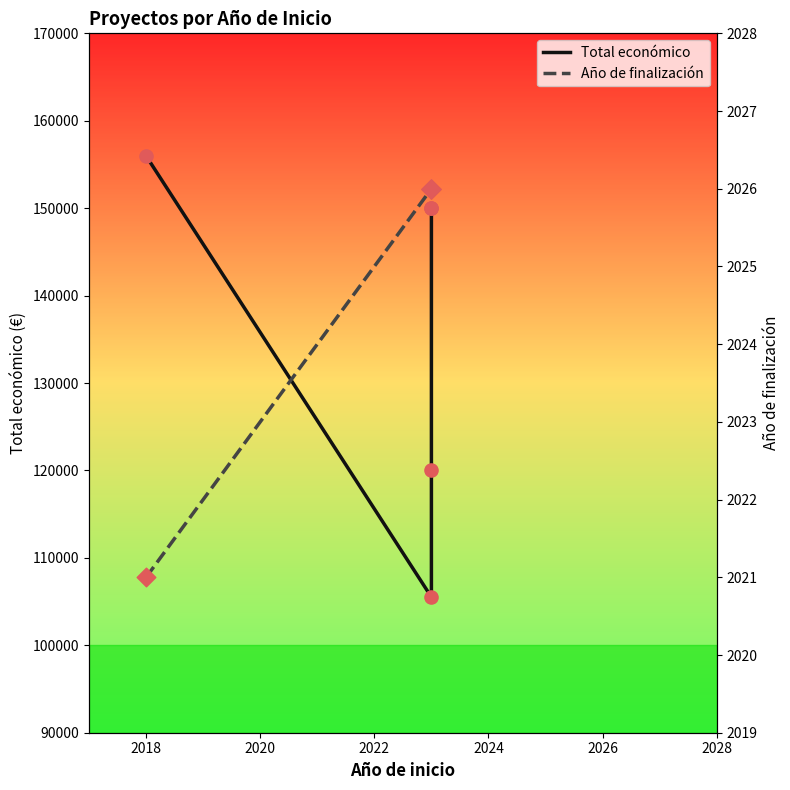

Which series contains the lowest Y value?

Año de finalización